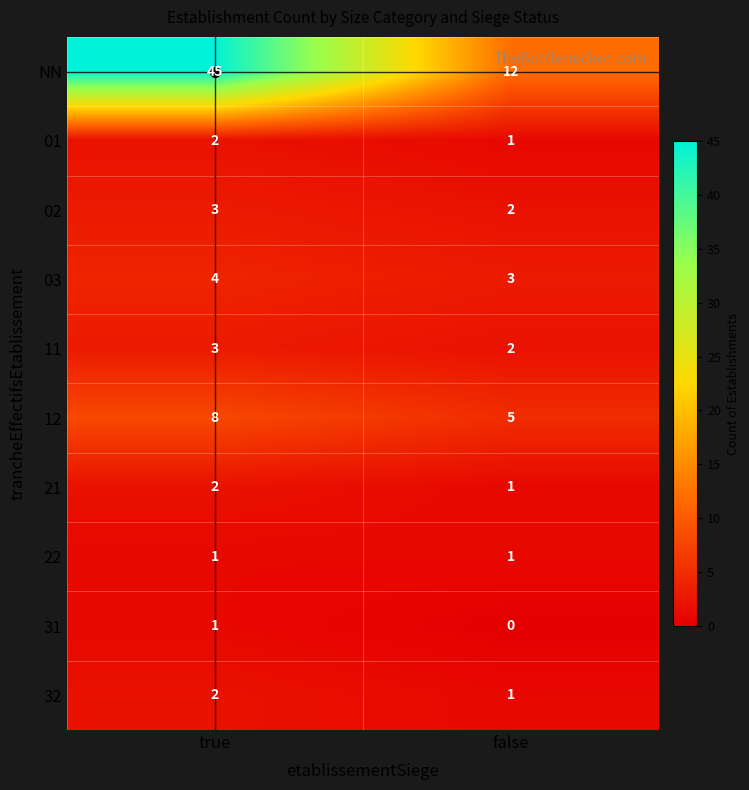

What is the greatest value displayed?

45